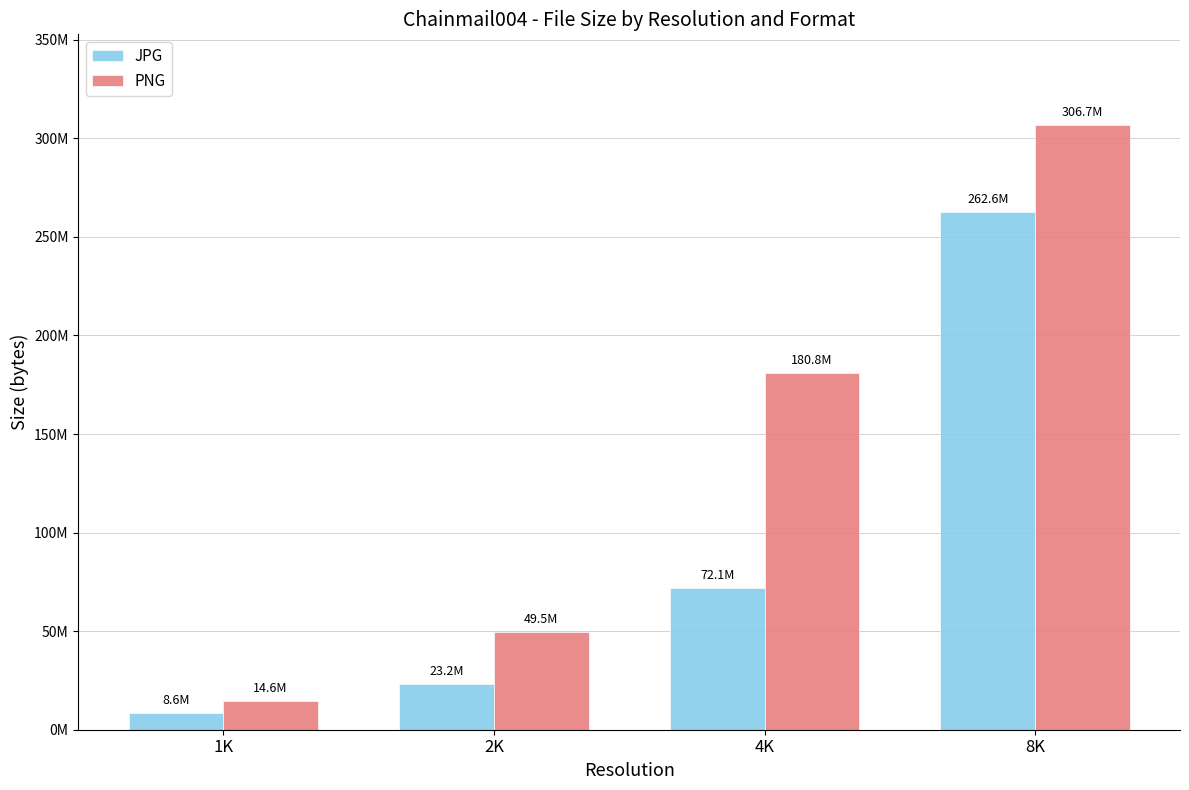

Where is PNG nearest to the value 160681084?

4K